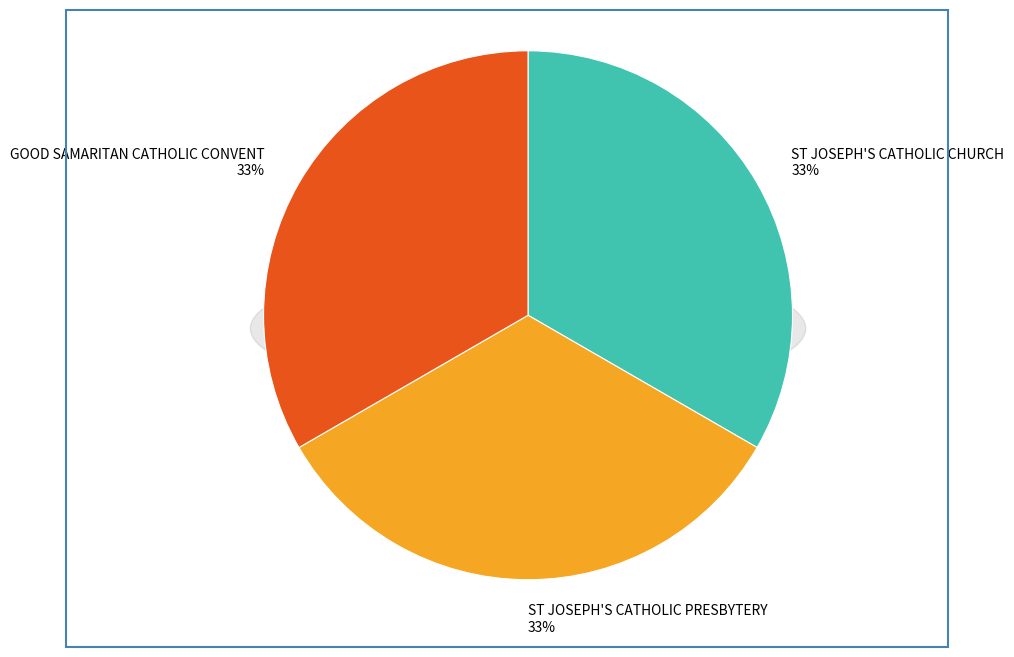

To the nearest percent, what percentage of the pie is GOOD SAMARITAN CATHOLIC CONVENT?

33%